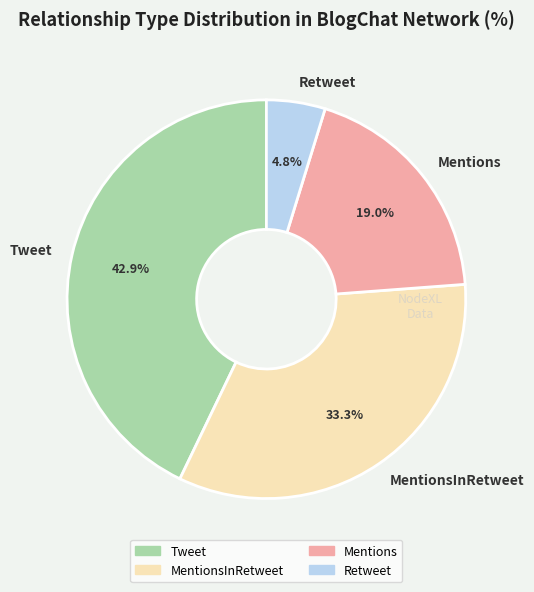

Rank the categories by value from lowest to highest.

Retweet, Mentions, MentionsInRetweet, Tweet